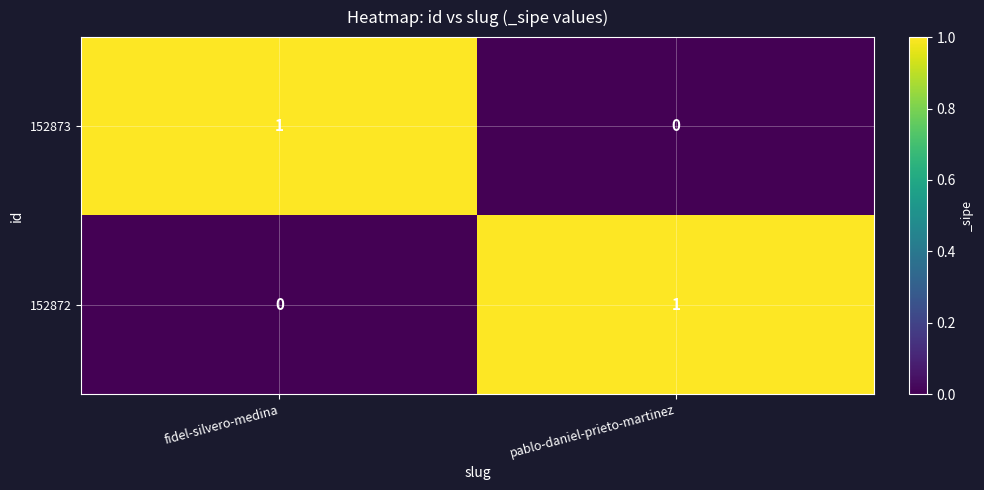

How many values in the 152872 series are below 1?

1